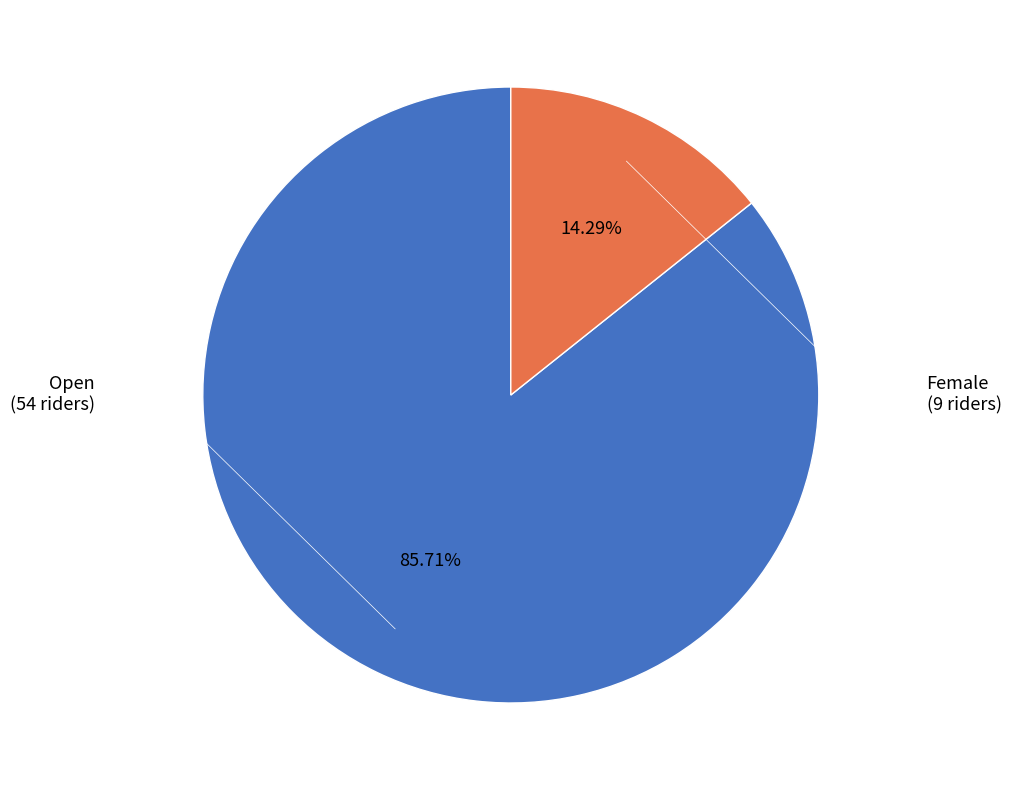

Does any single category account for the majority?

Yes